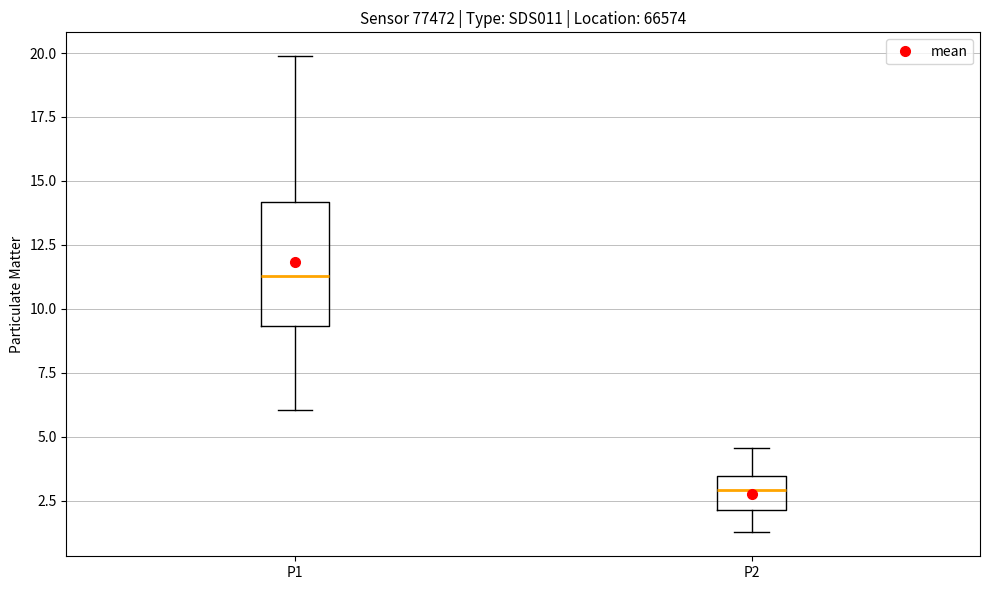

Comparing the boxes themselves (not the whiskers), which one is the tallest?

P1